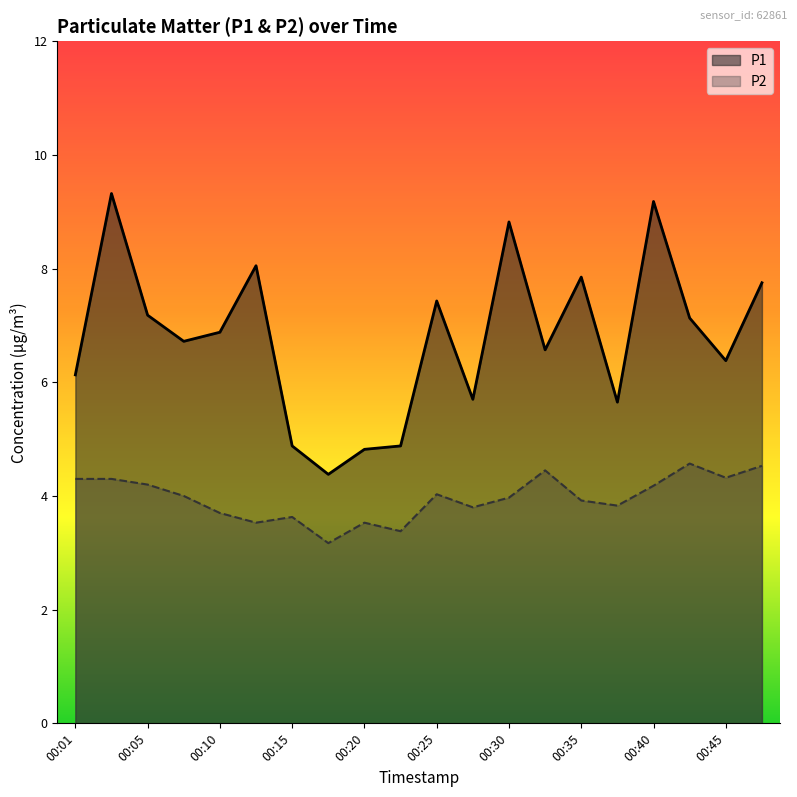

Where is the first local maximum for P2?

00:15